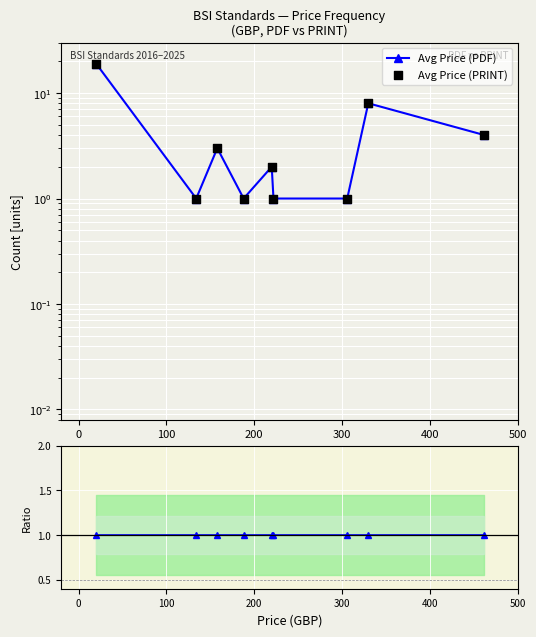

Which series reaches the maximum Y coordinate?

Avg Price (PDF)